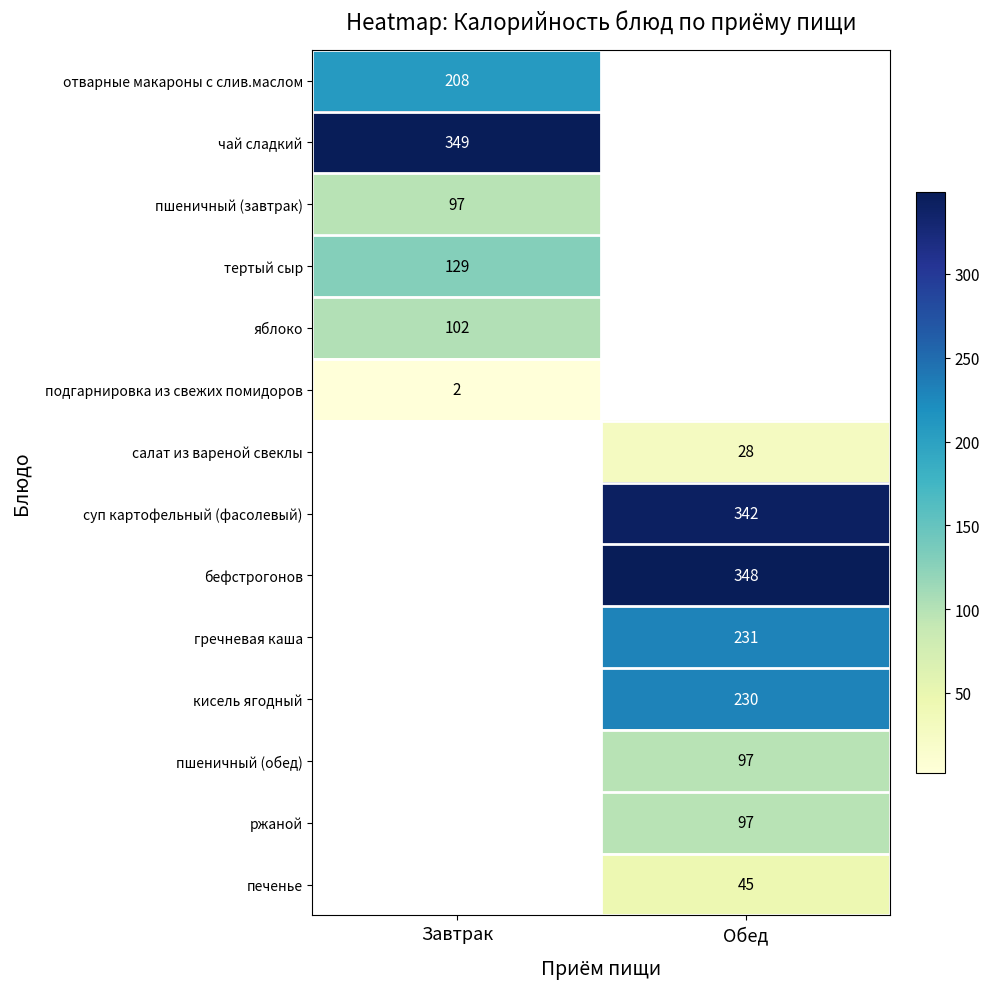

The value of чай сладкий at Завтрак is 349. True or false?

True